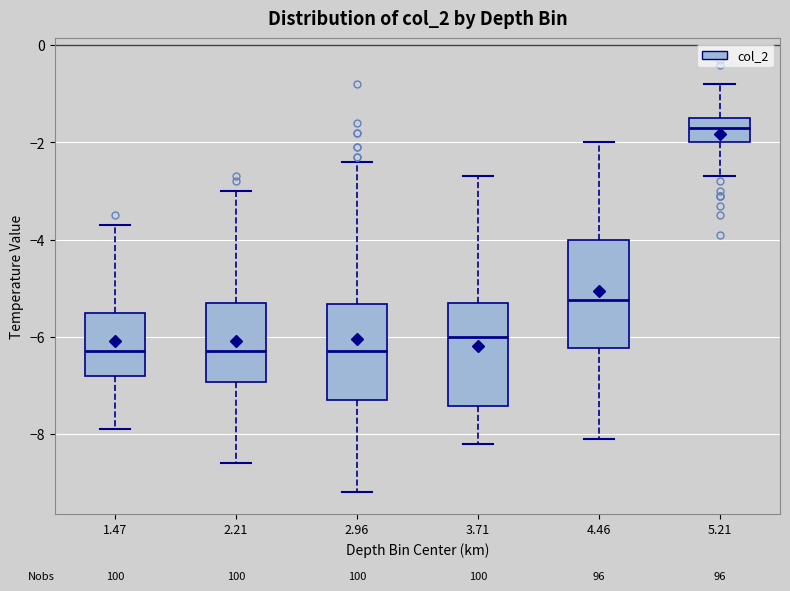

Where is the upper edge of the box at x = 3.71 on the y-axis? The values are not printed on the chart, so give them approximately, as read against the axis.

-5.2